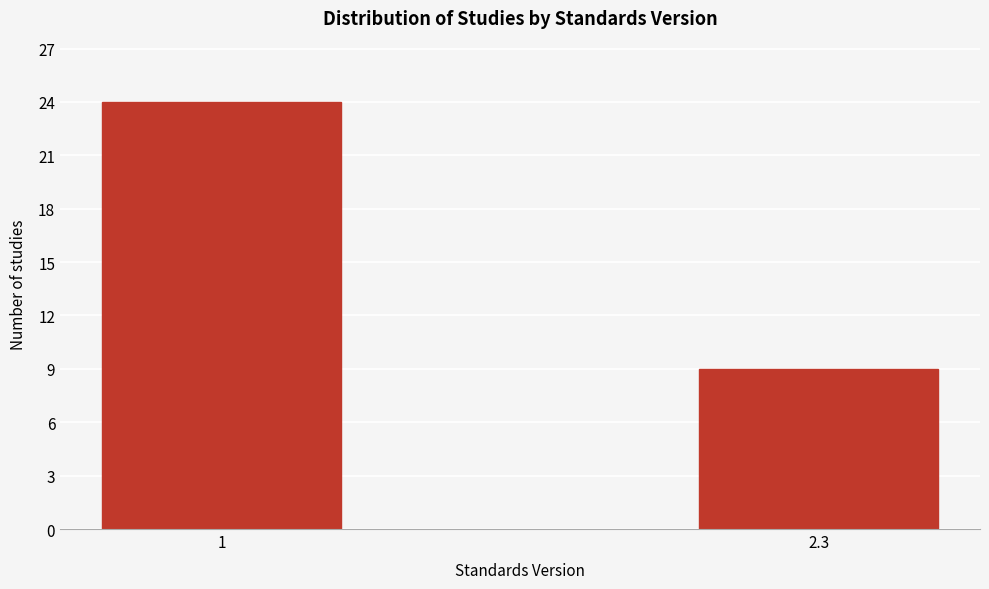

Reading right to left, list all the values displayed in this chart.

9	24